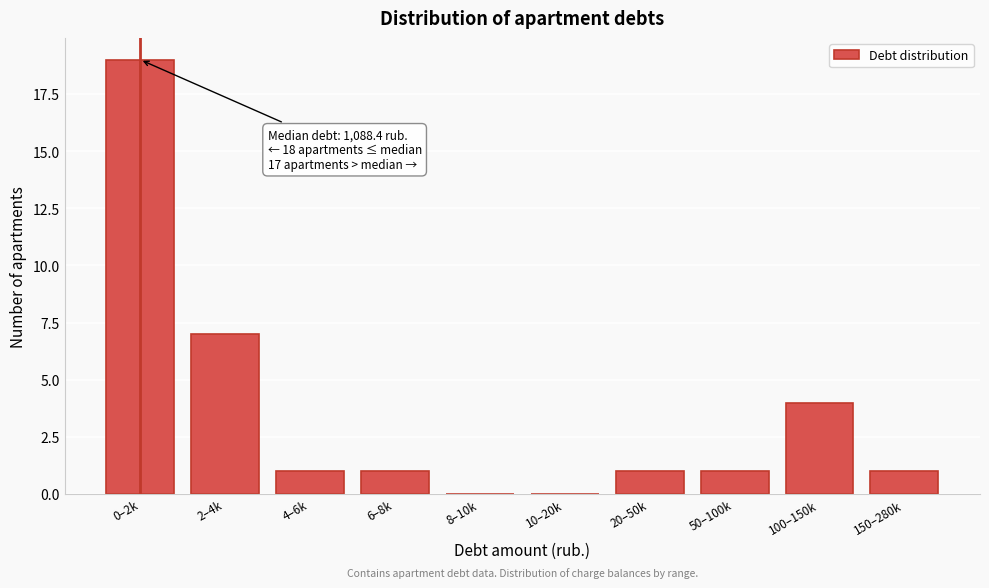

Reading left to right, transcribe all the data shown in this chart.

0–2k=19	2–4k=7	4–6k=1	6–8k=1	8–10k=0	10–20k=0	20–50k=1	50–100k=1	100–150k=4	150–280k=1